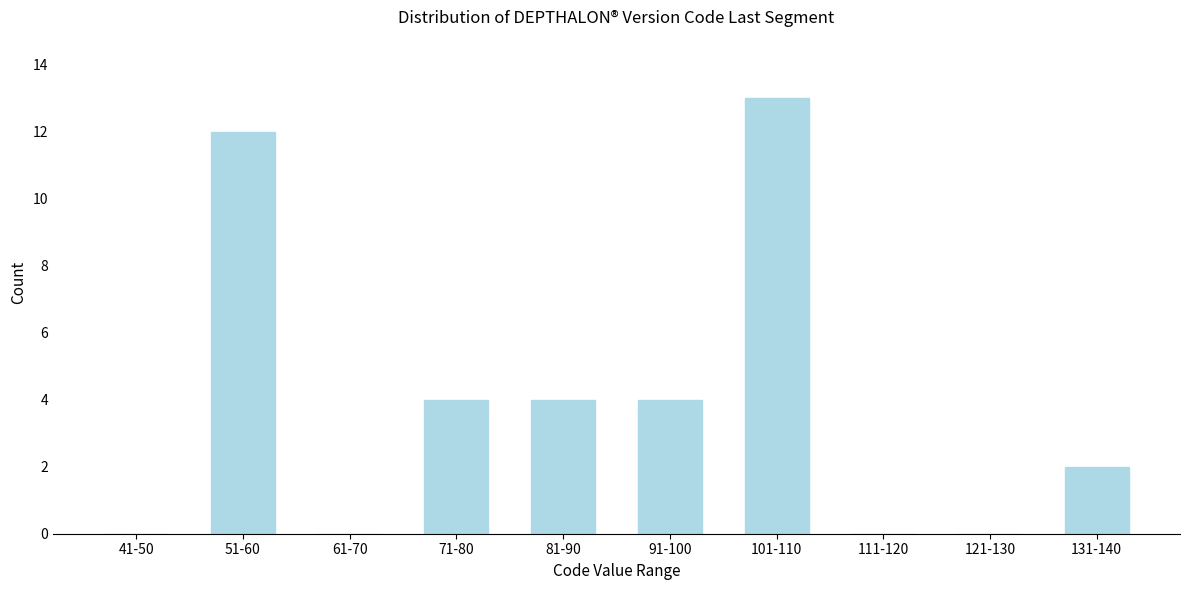

Reading left to right, list all the values displayed in this chart.

41-50=0	51-60=12	61-70=0	71-80=4	81-90=4	91-100=4	101-110=13	111-120=0	121-130=0	131-140=2